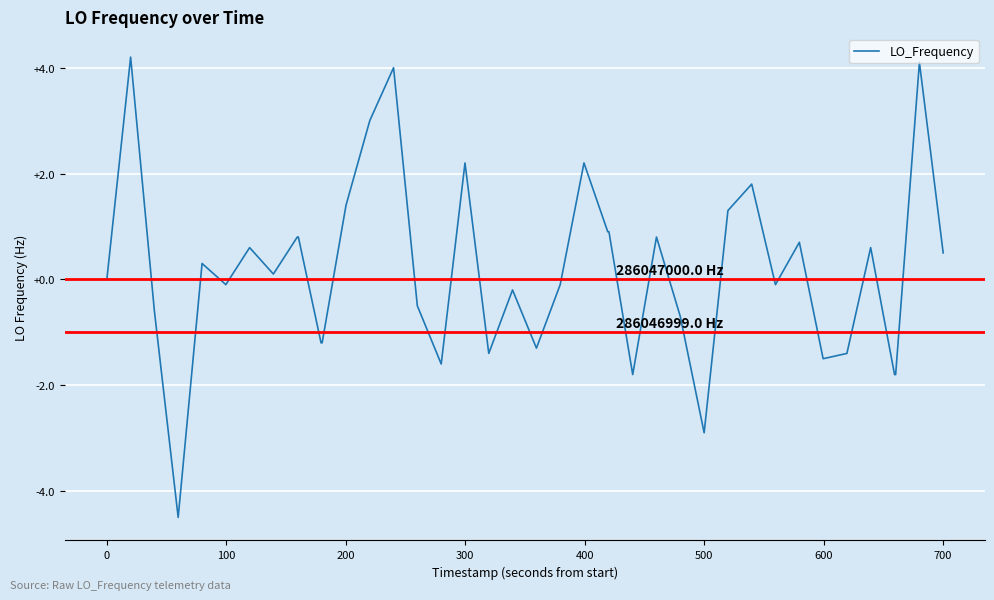

What is the greatest value displayed?

4.2